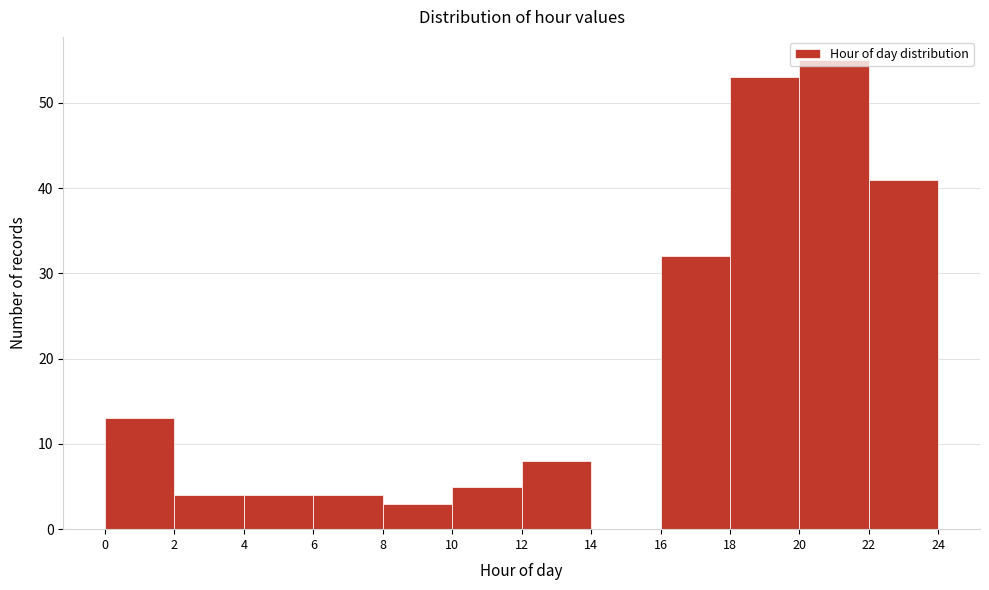

Over which range of the x-axis is the bar tallest?

20 to 22